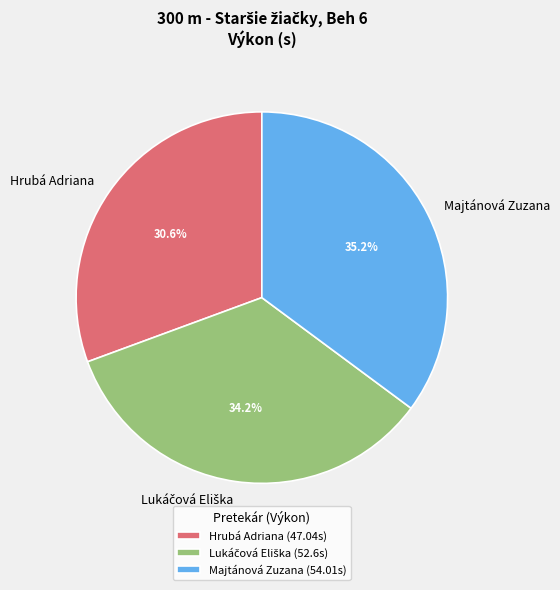

Is Hrubá Adriana the majority of the pie?

No